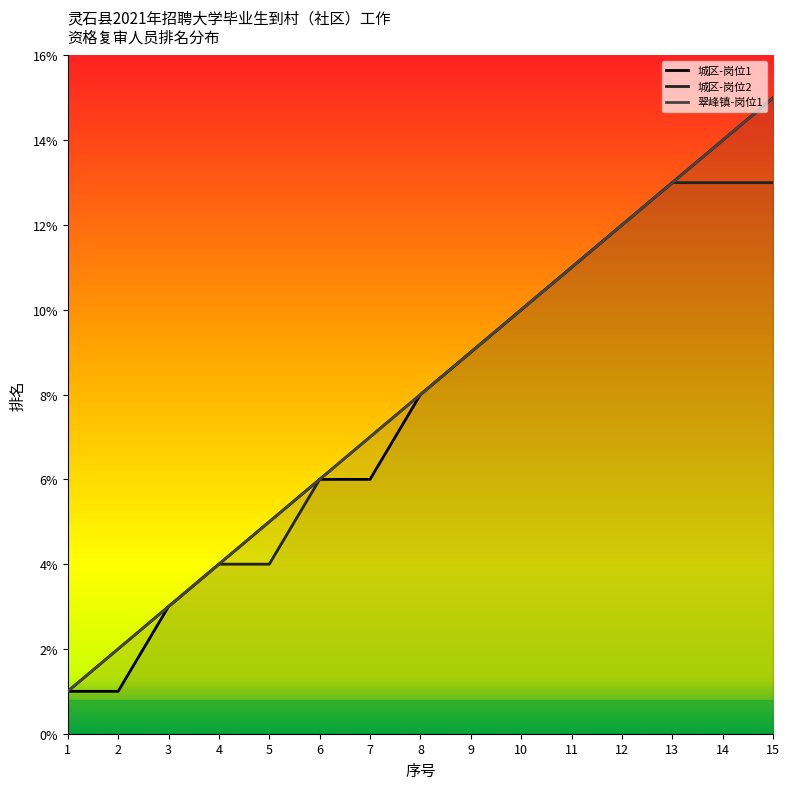

What are all the series names shown in the legend?

城区-岗位1, 城区-岗位2, 翠峰镇-岗位1